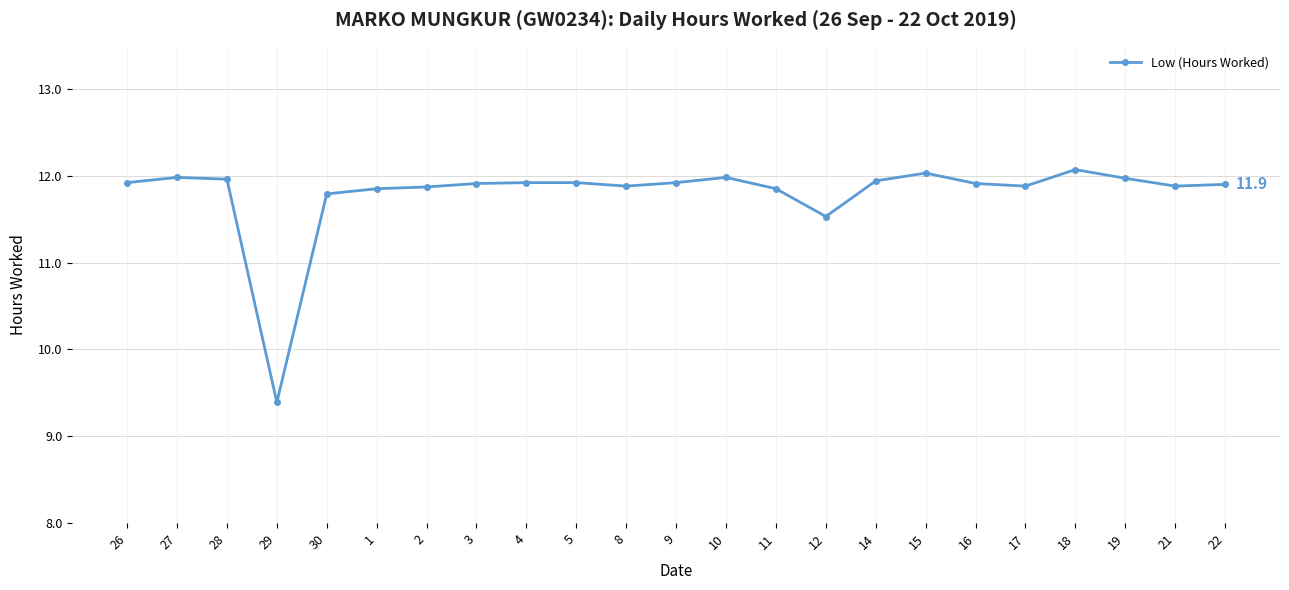

What is the maximum value shown in the chart?

12.1